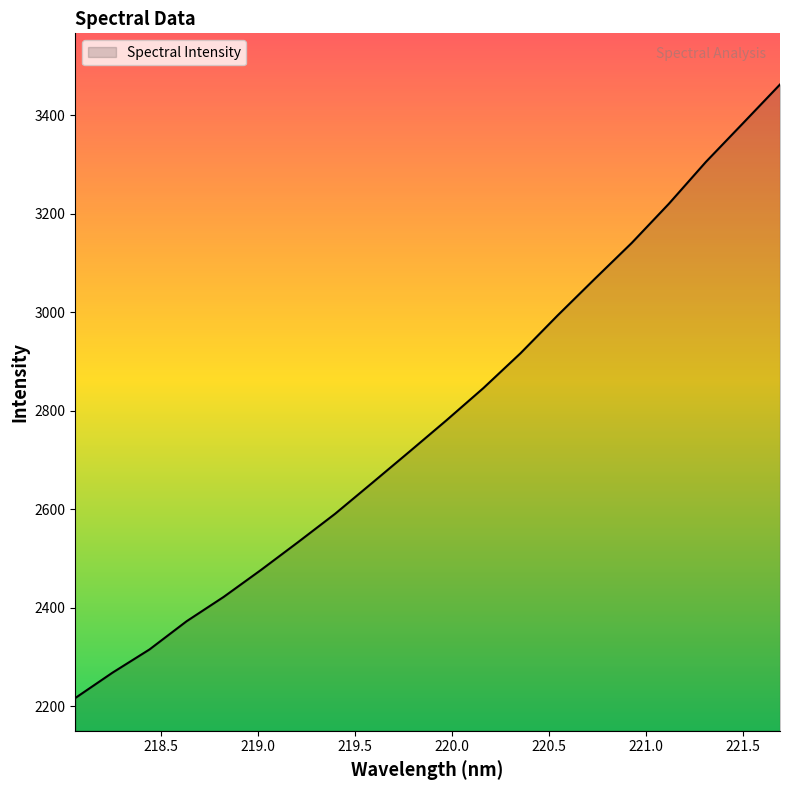

What is the maximum value shown in the chart?

3462.5